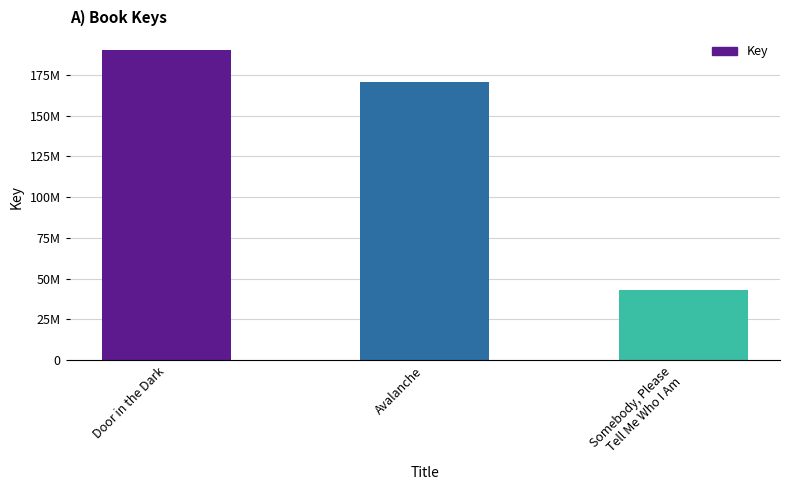

Between Somebody, Please
Tell Me Who I Am and Door in the Dark, which is larger?

Door in the Dark